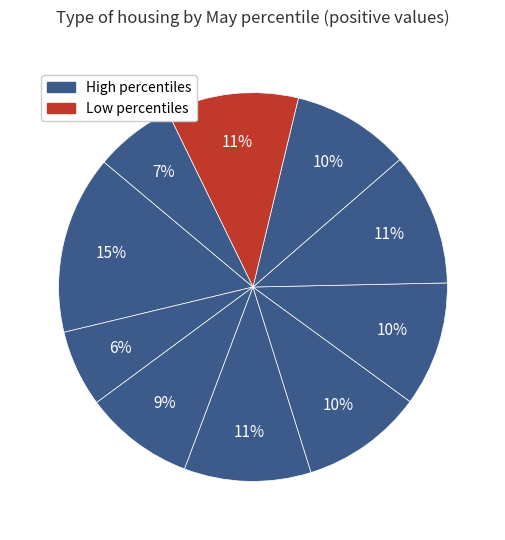

How many segments does this pie chart have?

10